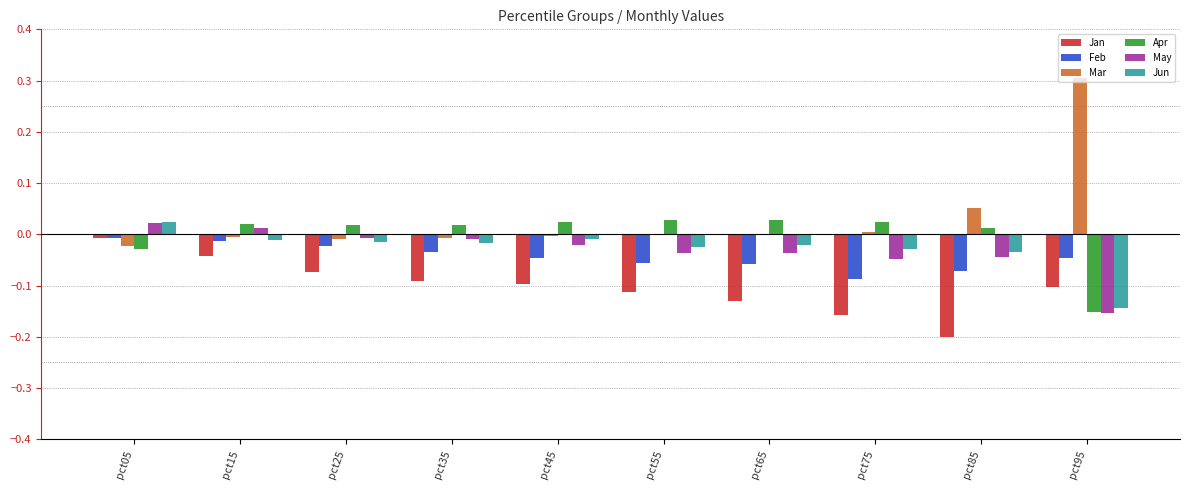

Count the number of categories in the chart.

10